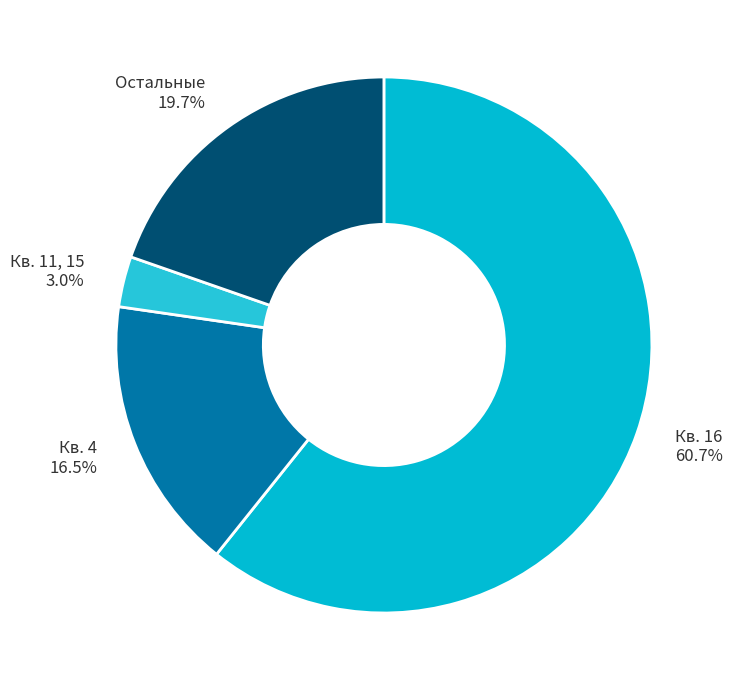

Which category has the biggest portion of the pie?

Кв. 16 60.7%